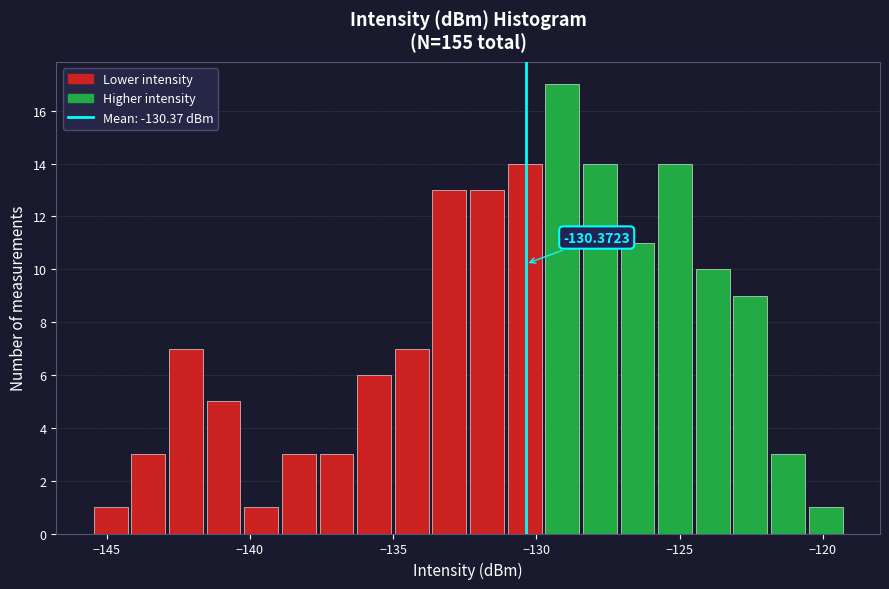

Read against the x-axis, roughly where is the centre of the tallest bar?

-129.0